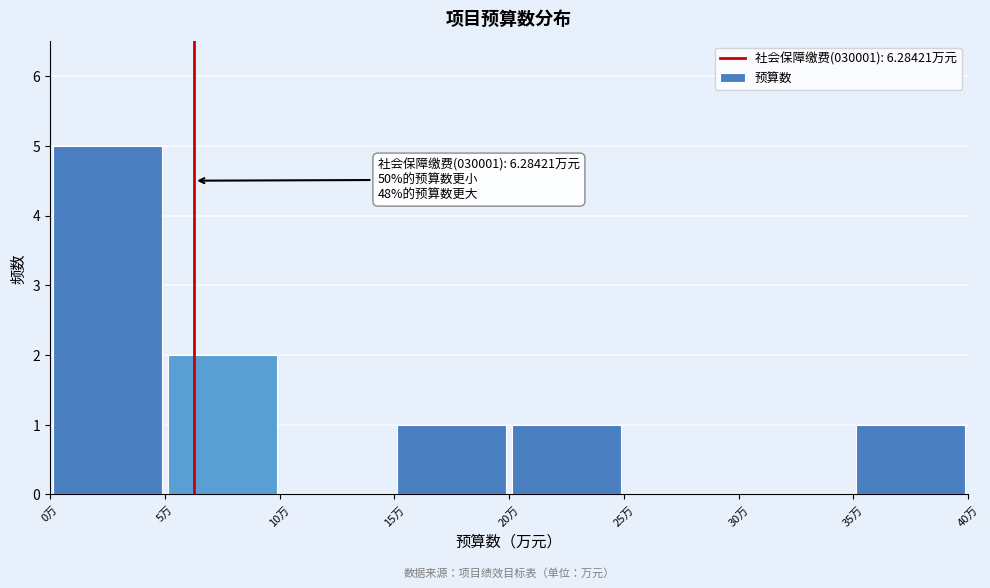

Which range on the x-axis has the tallest bar?

0 to 5